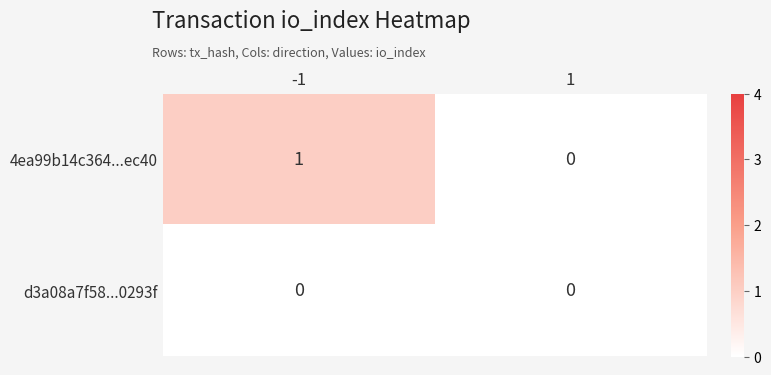

Reading left to right, extract all data points from this chart.

4ea99b14c364...ec40: -1=1	1=0
d3a08a7f58...0293f: -1=0	1=0